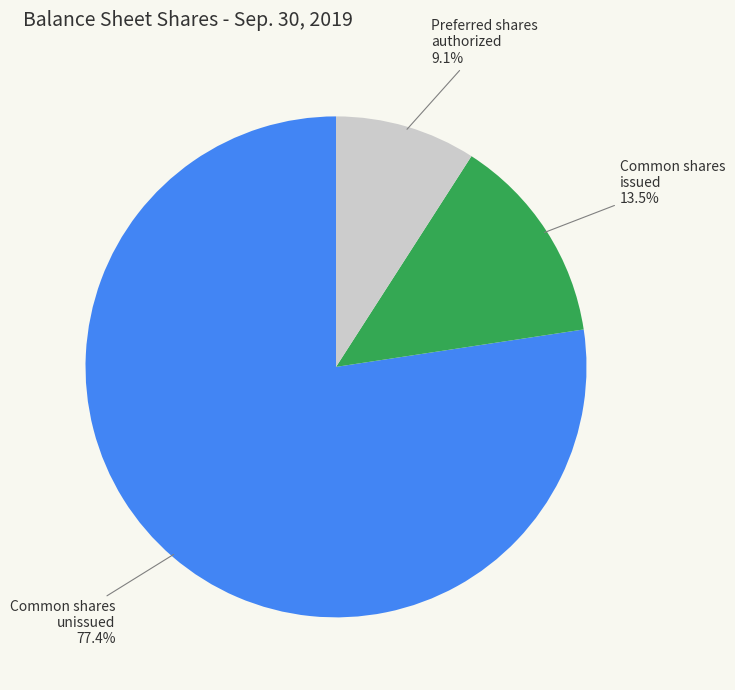

What is the majority slice?

Common shares unissued